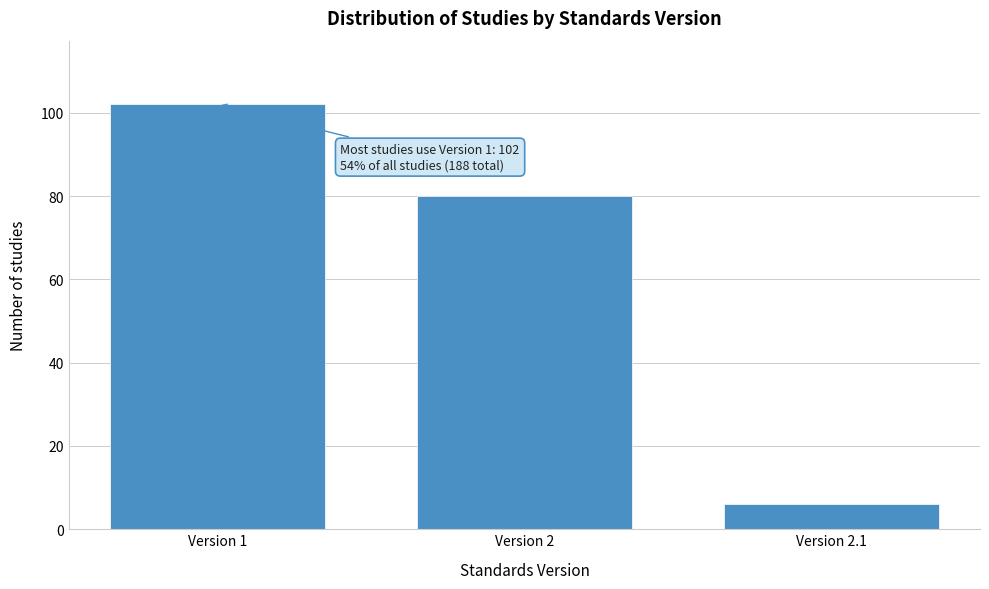

Reading left to right, extract all data points from this chart.

102	80	6